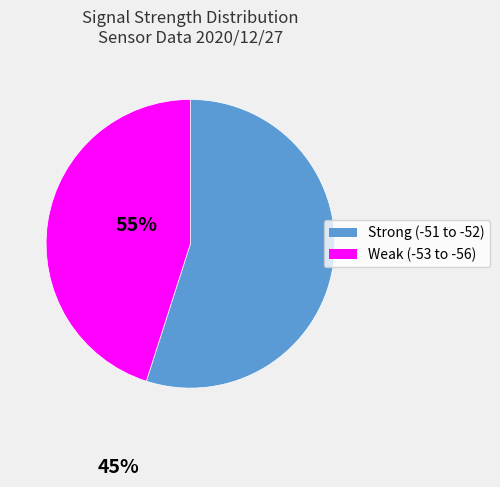

How many slices are in this pie chart?

2